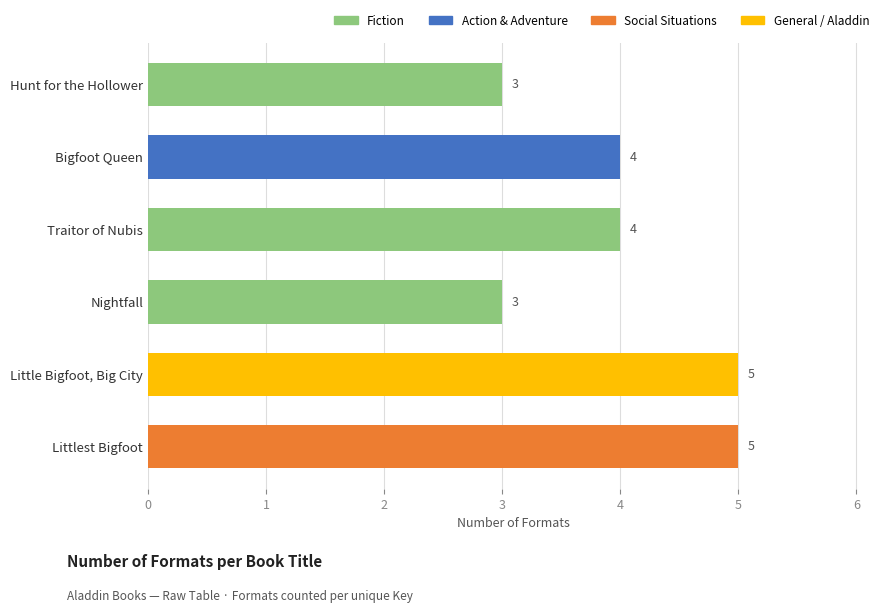

Which has a higher value, Traitor of Nubis or Little Bigfoot, Big City?

Little Bigfoot, Big City